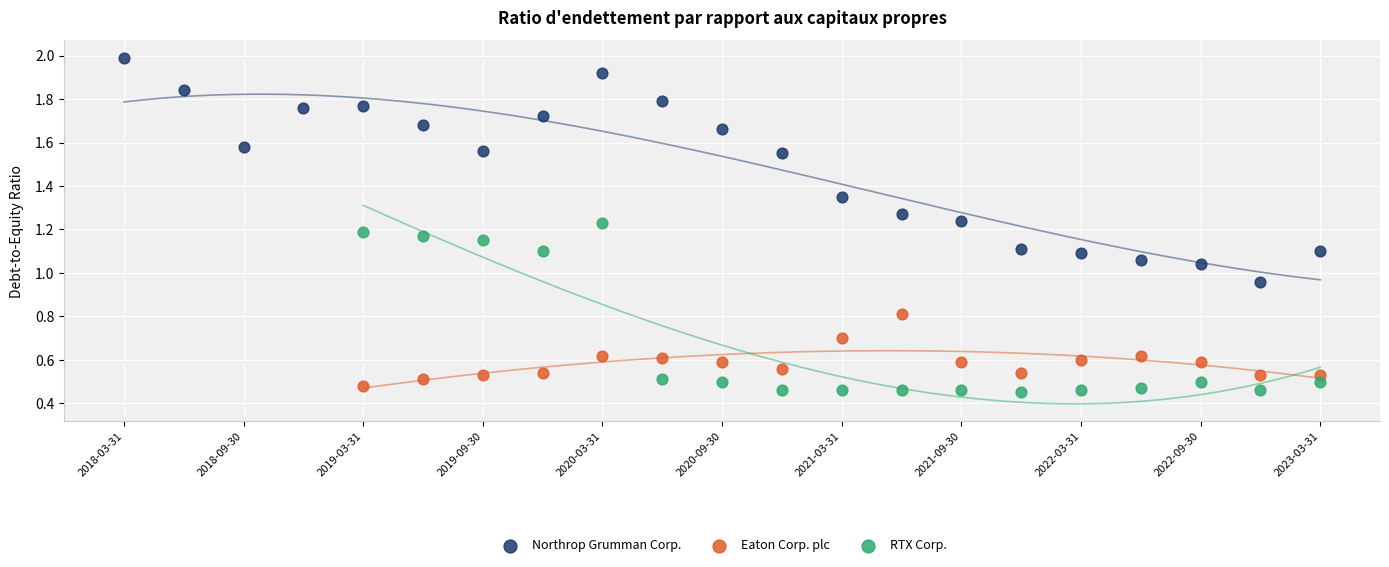

Which series has the largest Y range (max minus min)?

Northrop Grumman Corp.